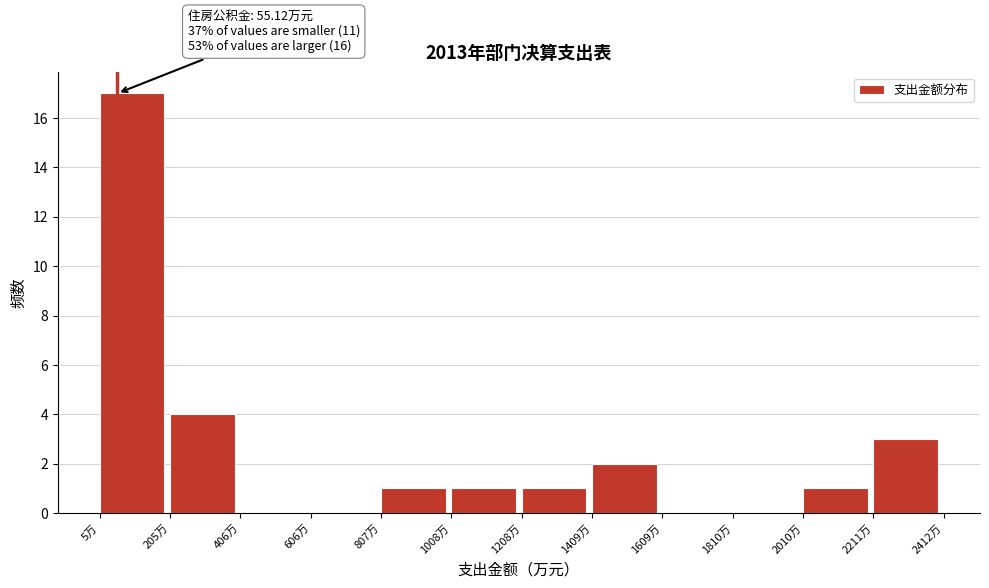

Over which range of the x-axis is the bar tallest?

0 to 200